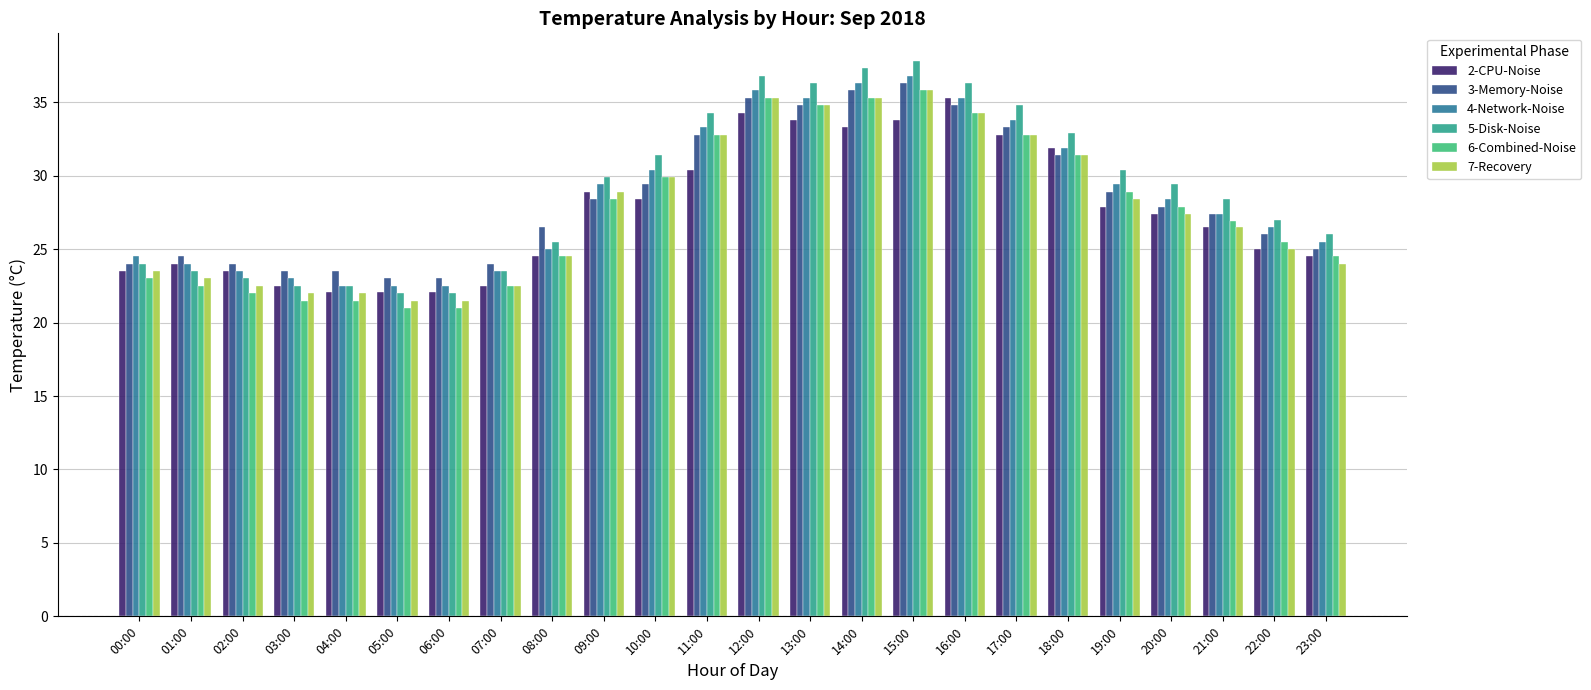

How many values in the 2-CPU-Noise series exceed 27?

12